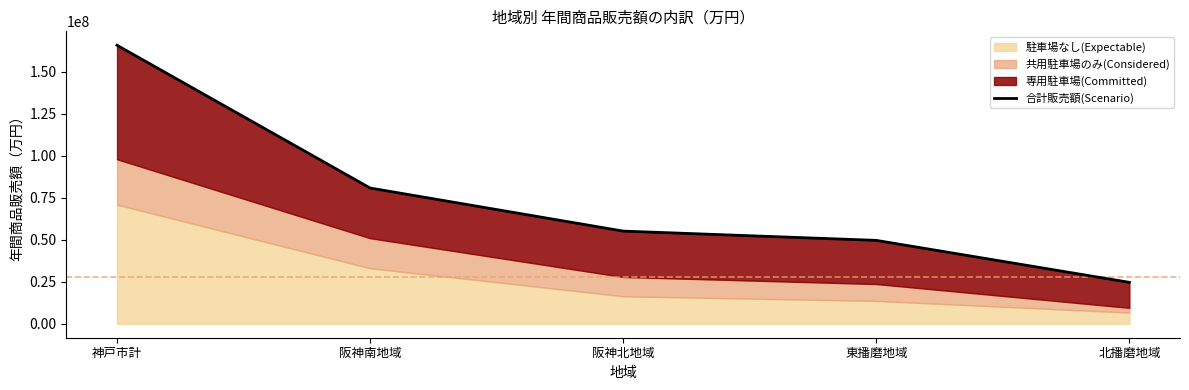

Which label corresponds to the smallest value in the chart?

北播磨地域